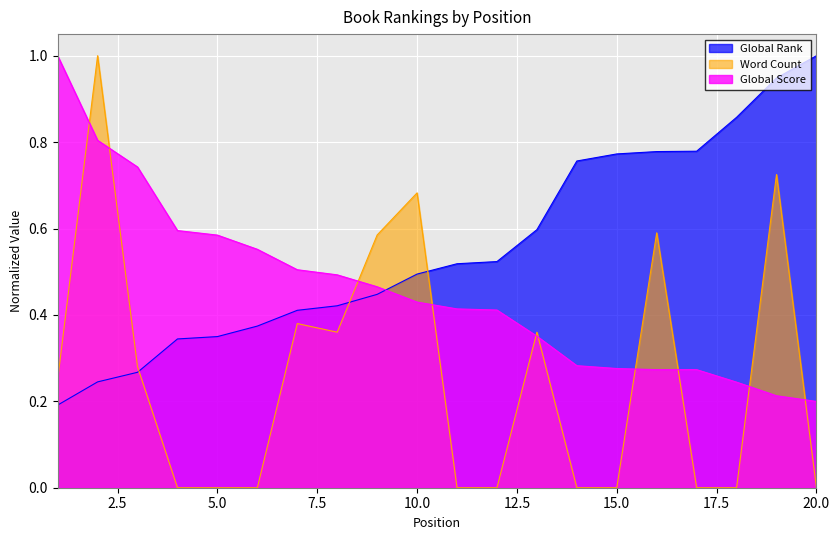

The value of Global Rank at 13 is 0.6. True or false?

True